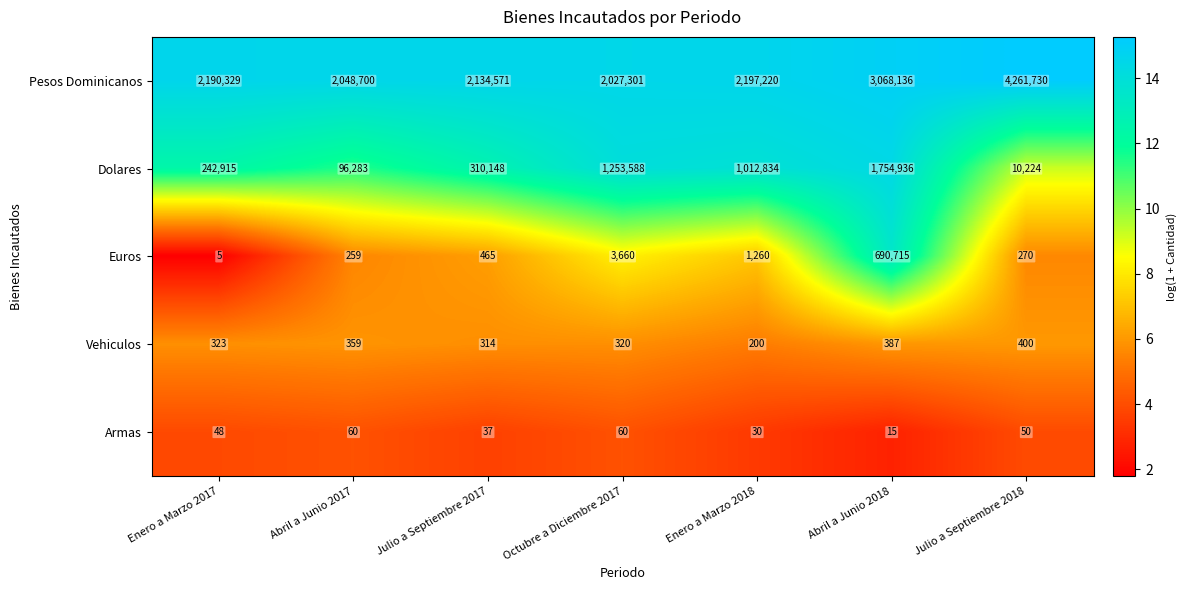

At Octubre a Diciembre 2017, list the series in order from largest to smallest.

Pesos Dominicanos, Dolares, Euros, Vehiculos, Armas